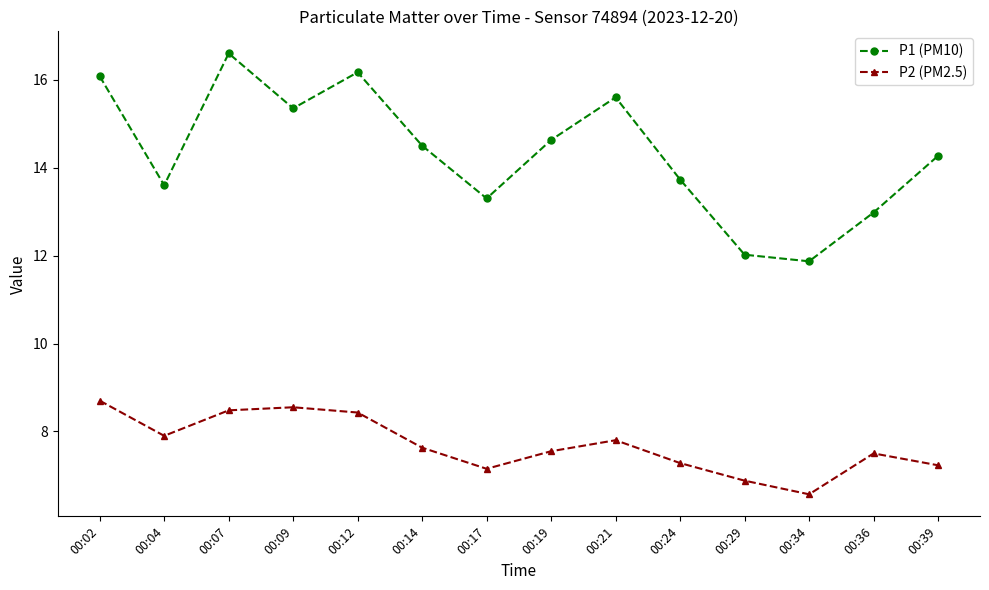

The value of P2 (PM2.5) at 00:07 is 5.2. True or false?

False